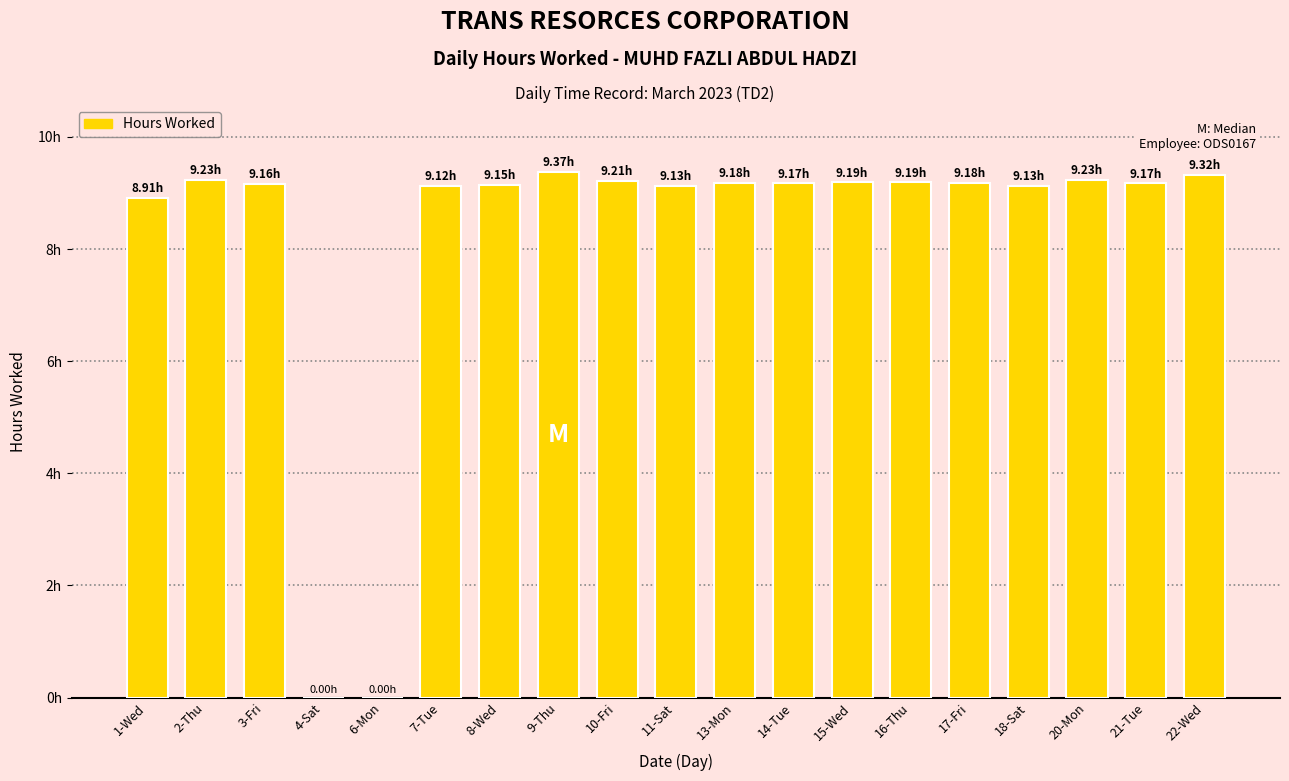

How many distinct data groups are displayed?

1